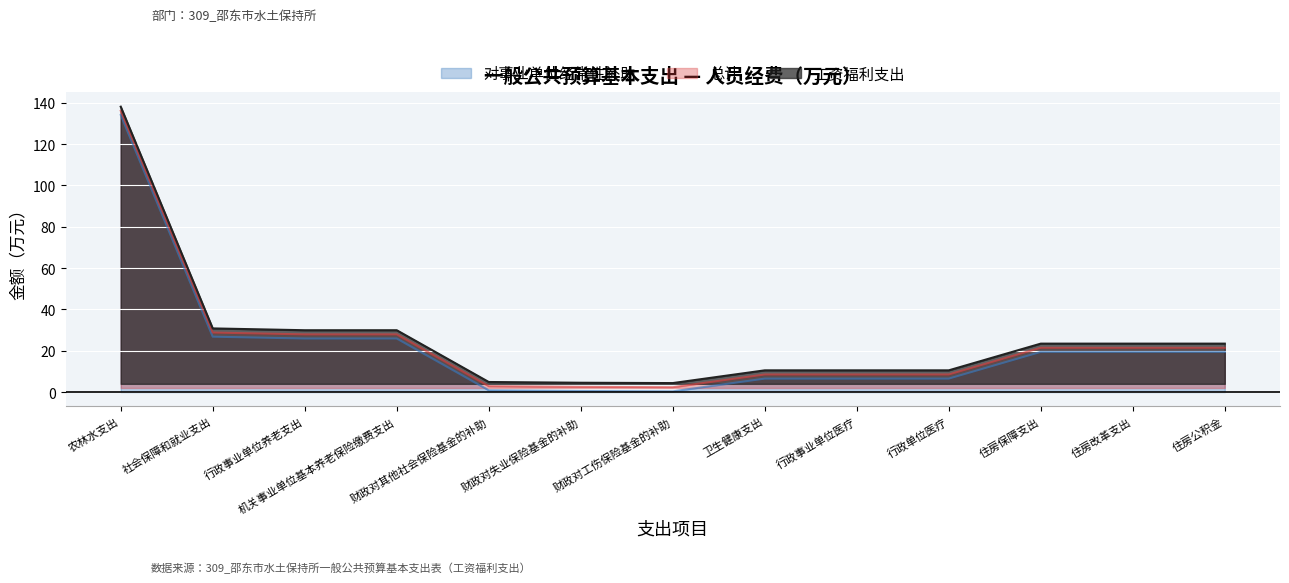

What is the average value of the 工资福利支出 series?

26.5